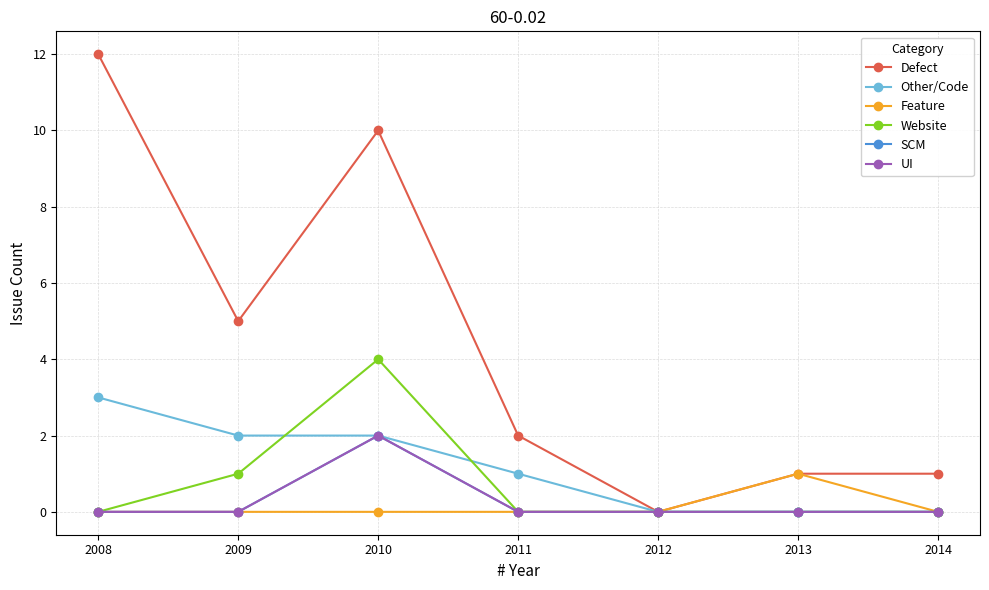

Does the chart have visible grid lines?

Yes